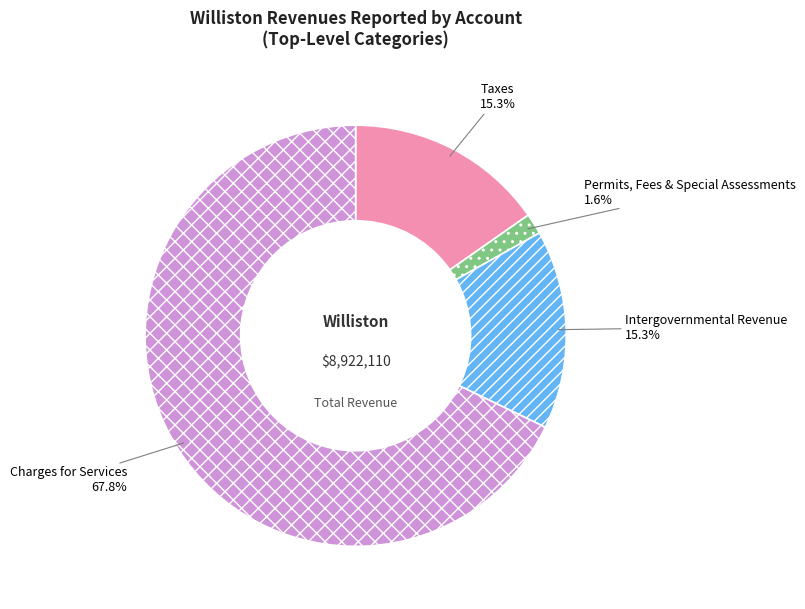

Is it true that Taxes is 15% of the pie?

True